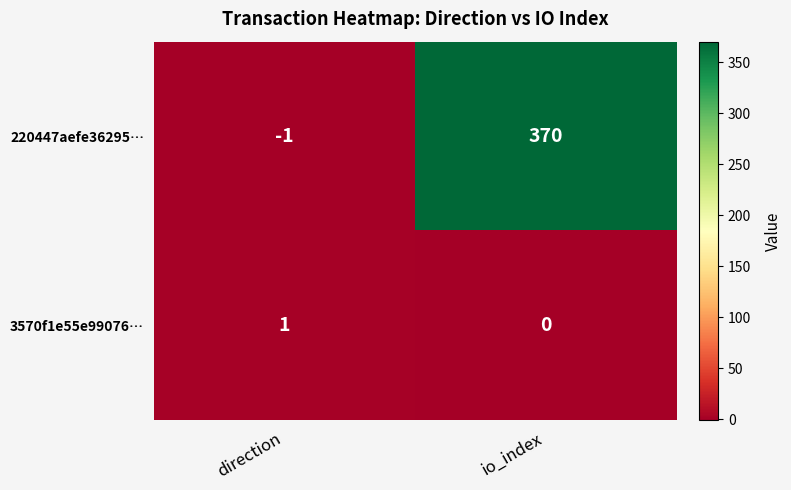

What is the difference between the 220447aefe36295… values at direction and io_index?

371